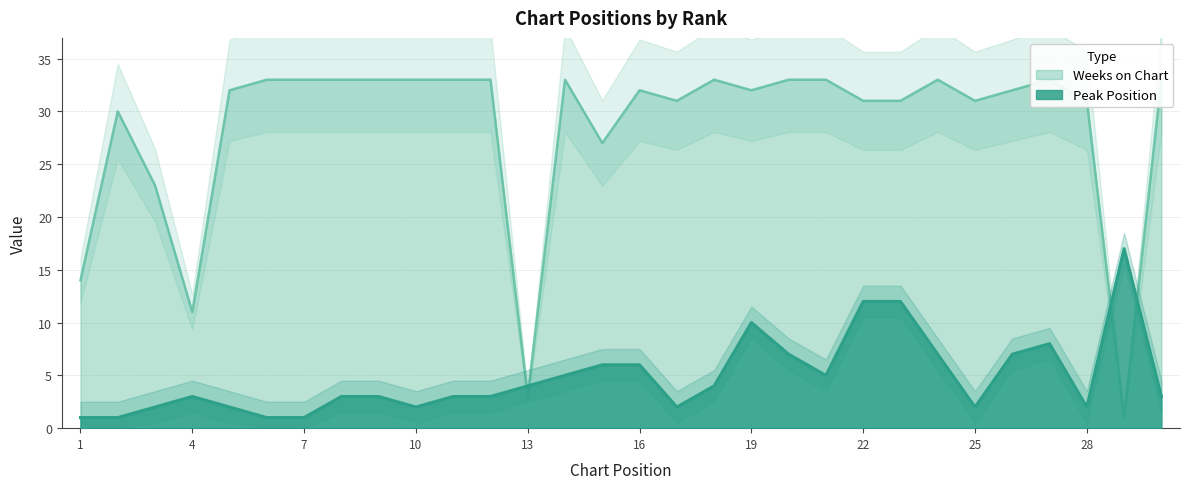

At which label does Peak Position first exceed 3?

13